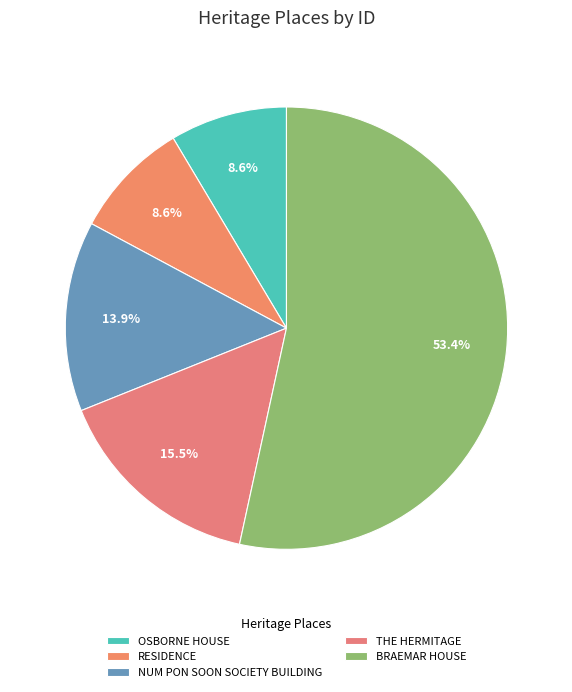

Is there a majority slice in this chart?

Yes